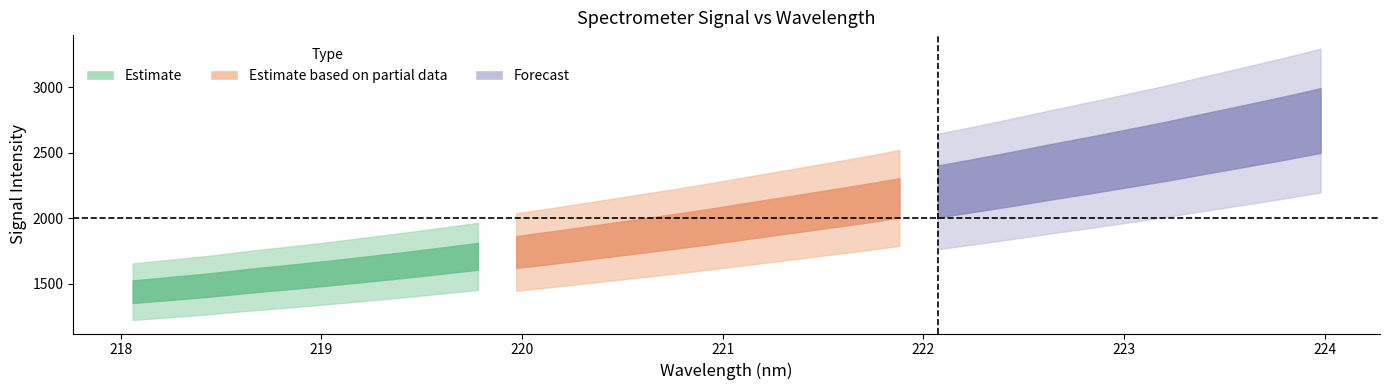

How many values in the x series are below 221?

16